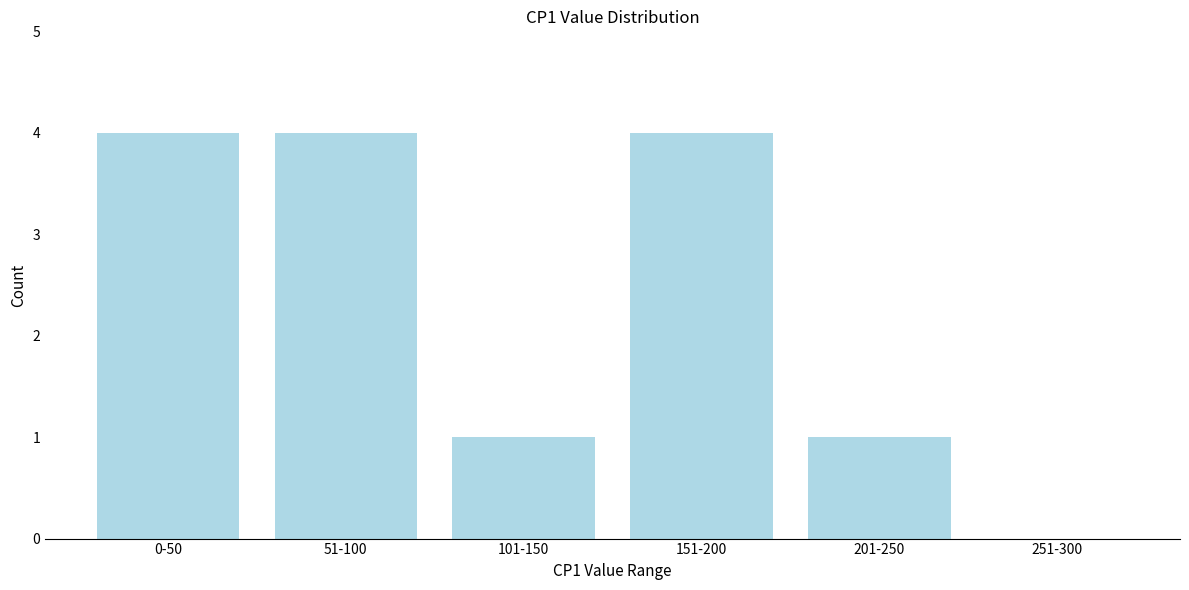

Reading left to right, list all the values displayed in this chart.

0-50=4	51-100=4	101-150=1	151-200=4	201-250=1	251-300=0